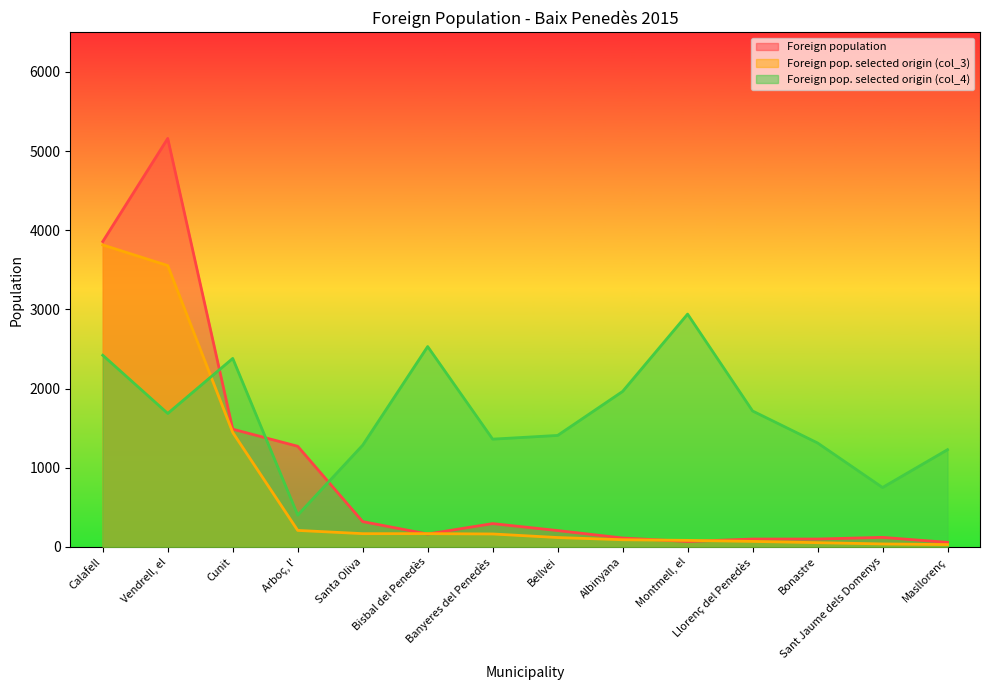

Rank the series by their average value, from highest to lowest.

Foreign pop. selected origin (col_4), Foreign population, Foreign pop. selected origin (col_3)